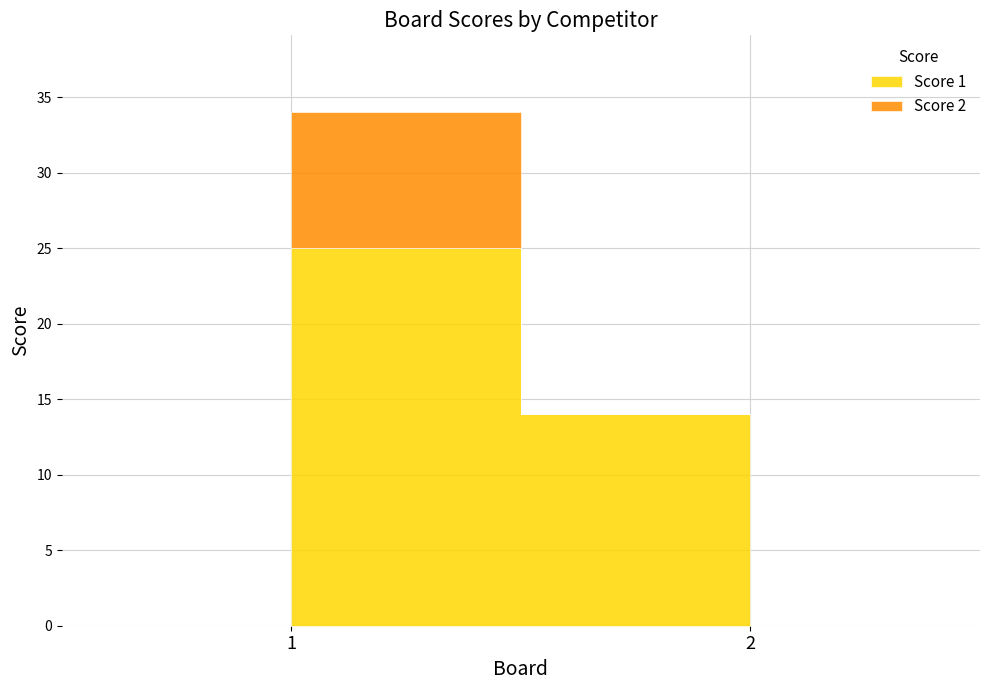

Rank the series by their maximum value, from lowest to highest.

Score 2, Score 1